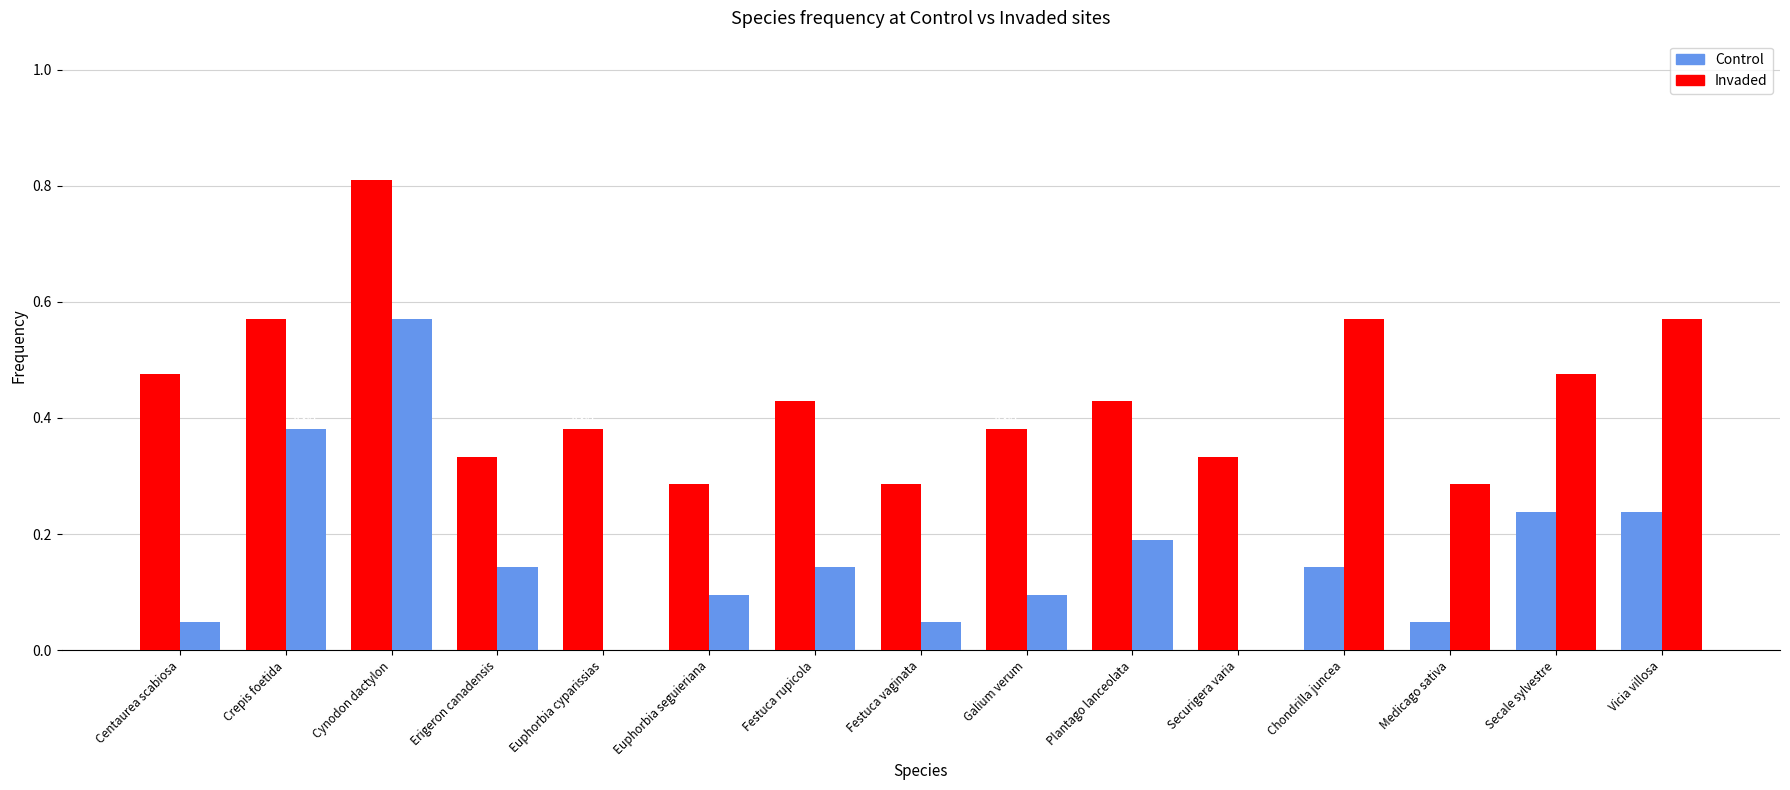

How many data points does each series have?

15